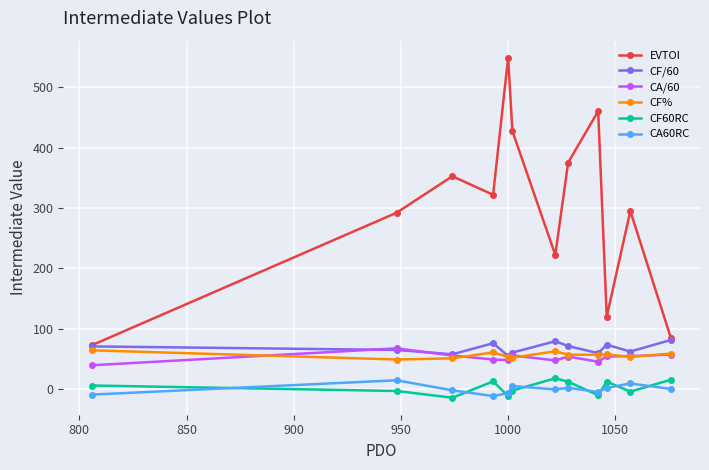

True or false: CA/60 and CF60RC cross at least once.

False